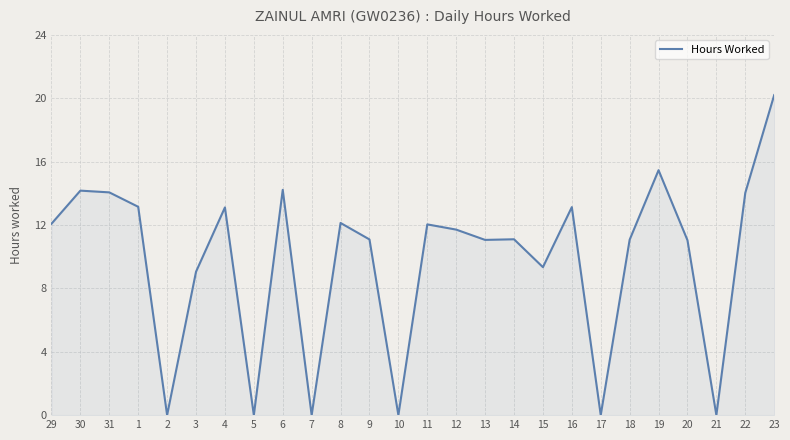

At which label does the data first exceed 11?

29